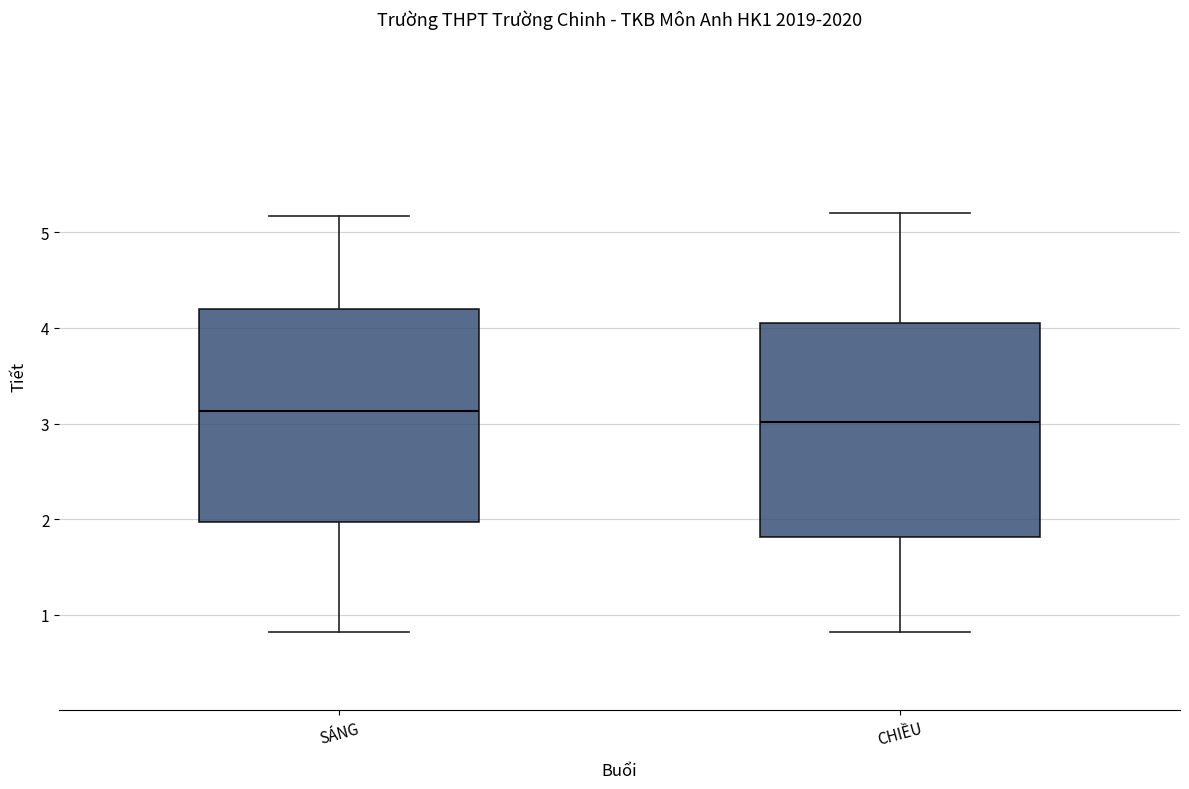

Reading left to right, transcribe this box plot: for each box, give where its median line is, the range the box spans, and where its two whiskers end, as read against the y-axis. The values are not printed on the chart, so give them approximately, as read against the axis.

SÁNG: median 3.1, box 2.0 to 4.2, whiskers 0.8 to 5.2
CHIỀU: median 3.0, box 1.8 to 4.1, whiskers 0.8 to 5.2